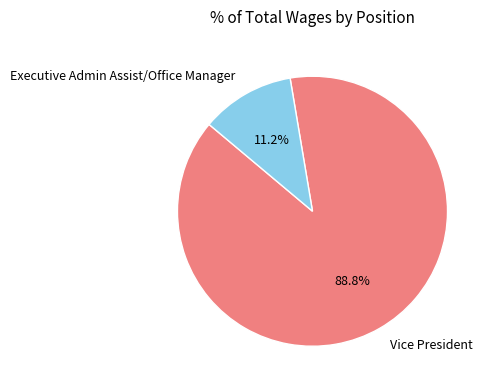

Which slice is the largest?

Vice President